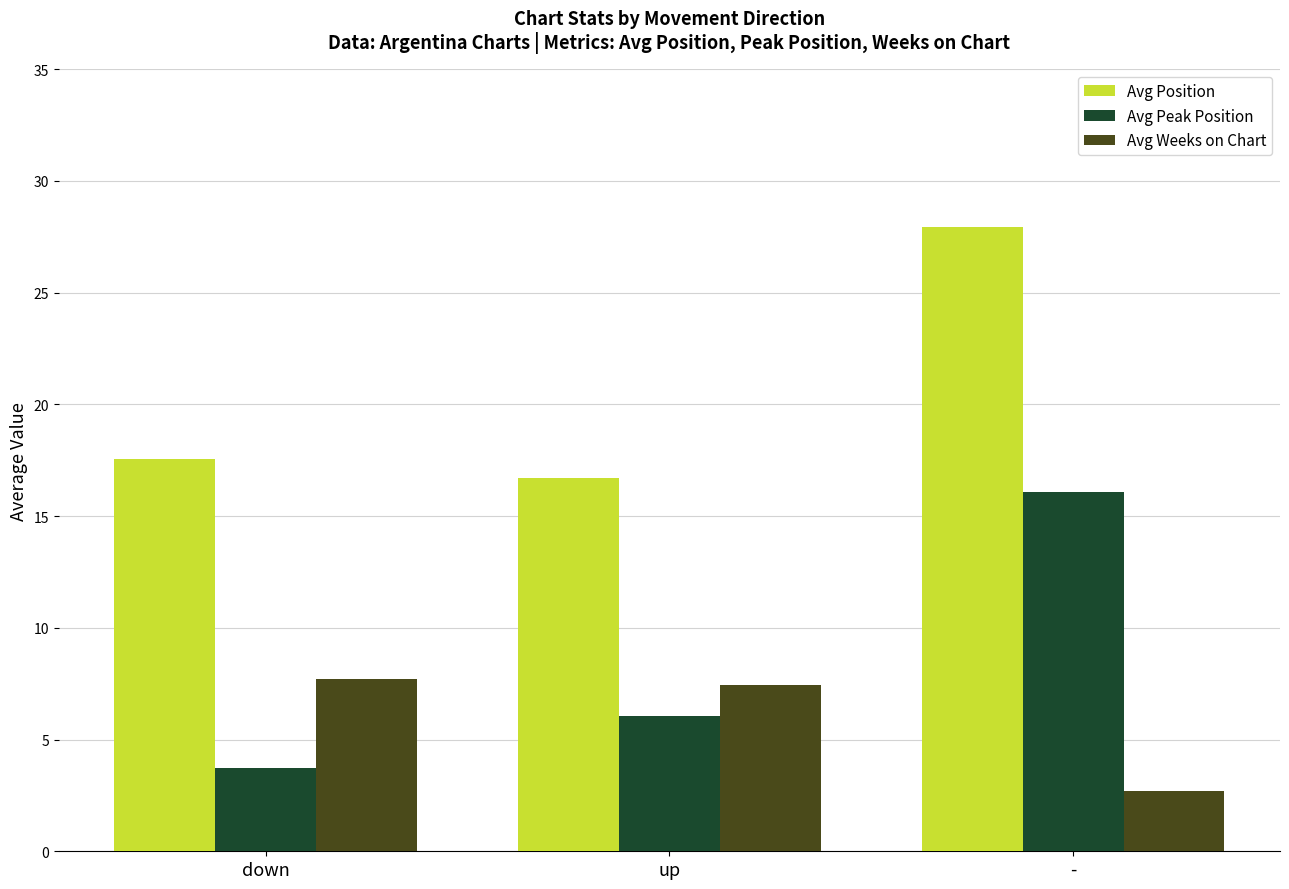

The Avg Weeks on Chart series shows 7.7 at down. True or false?

True